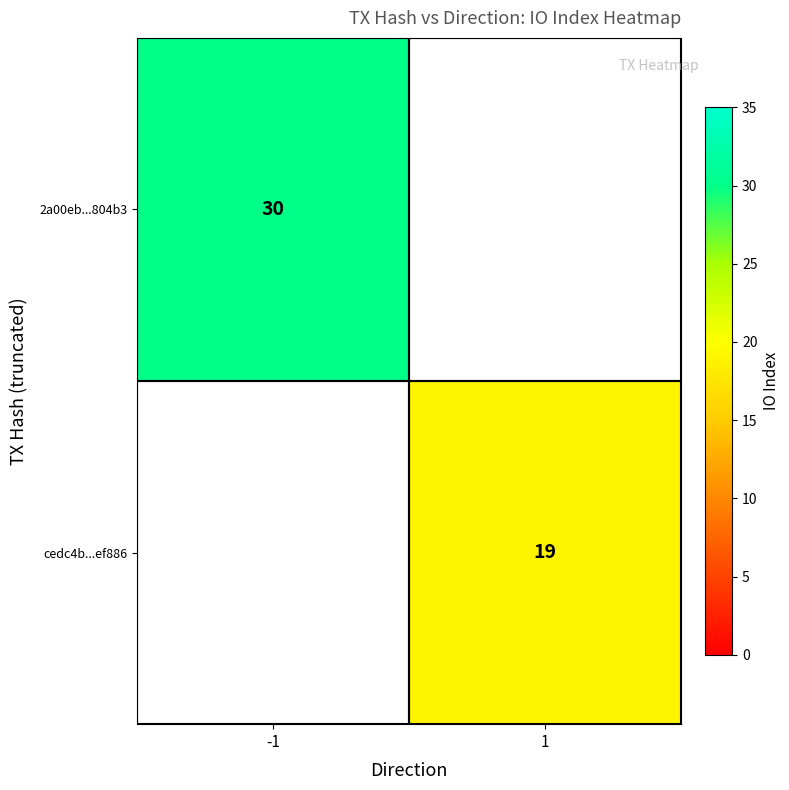

The value of 2a00eb...804b3 at -1 is 47. True or false?

False